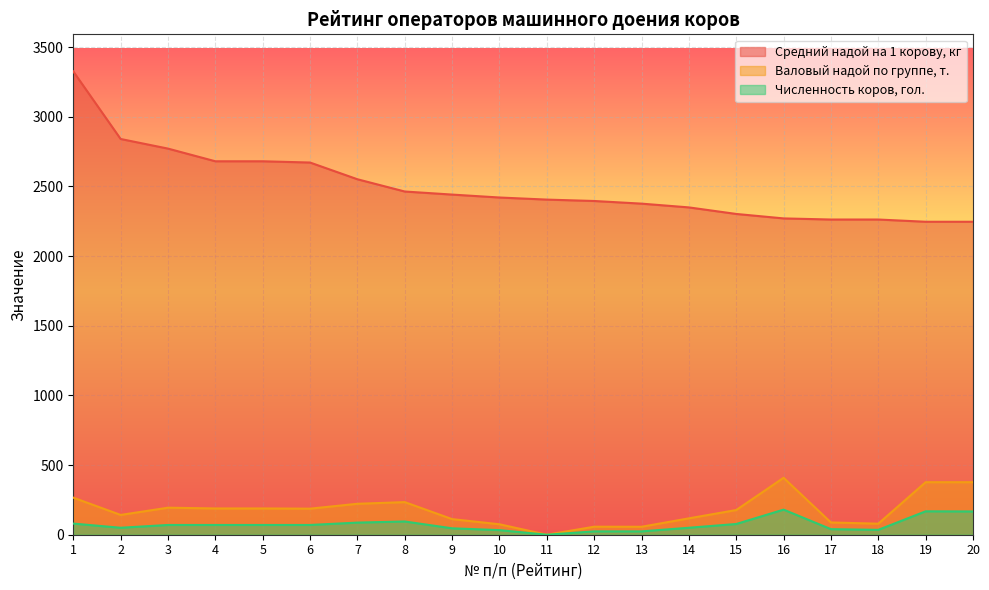

Rank the series at 12 from highest to lowest value.

Средний надой на 1 корову, кг, Валовый надой по группе, т., Численность коров, гол.